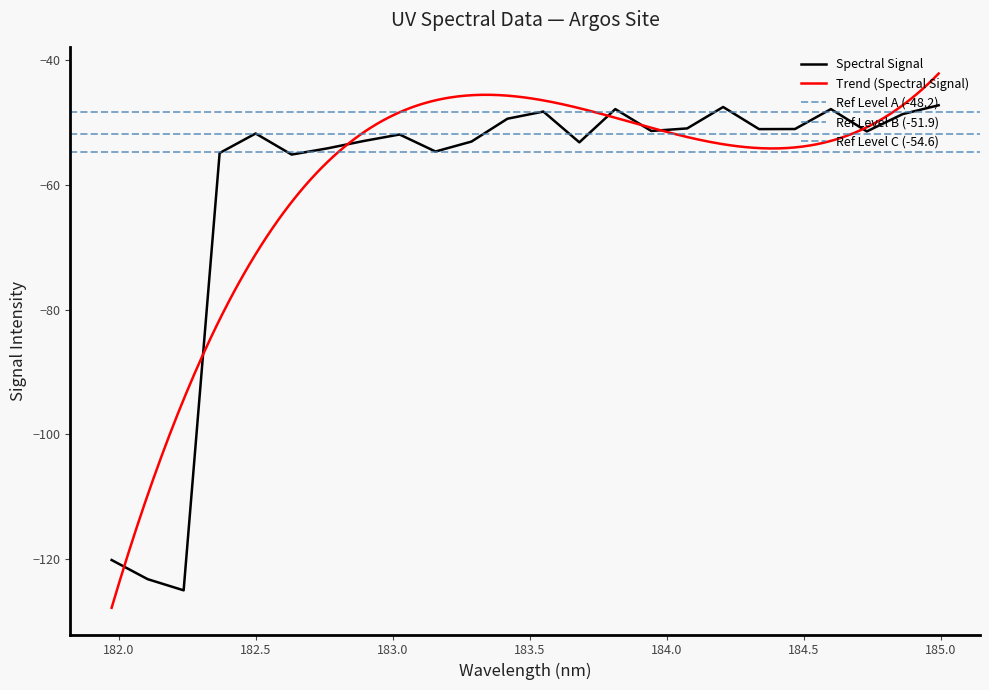

What is the lowest value of the Spectral Signal series?

-125.1